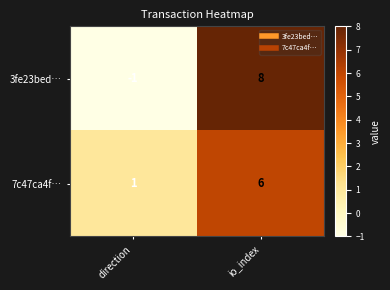

At which label does 7c47ca4f… reach its peak?

io_index